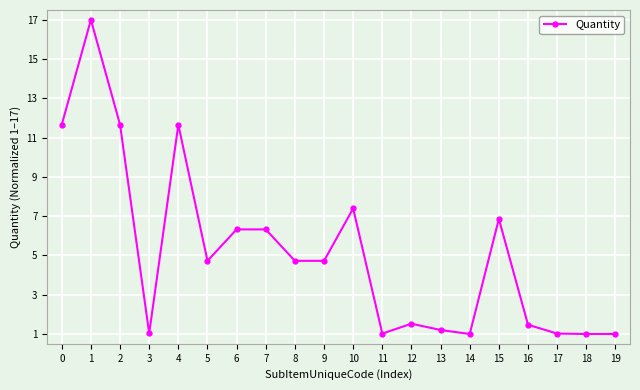

What is the value of the 6th point from the left?

4.7